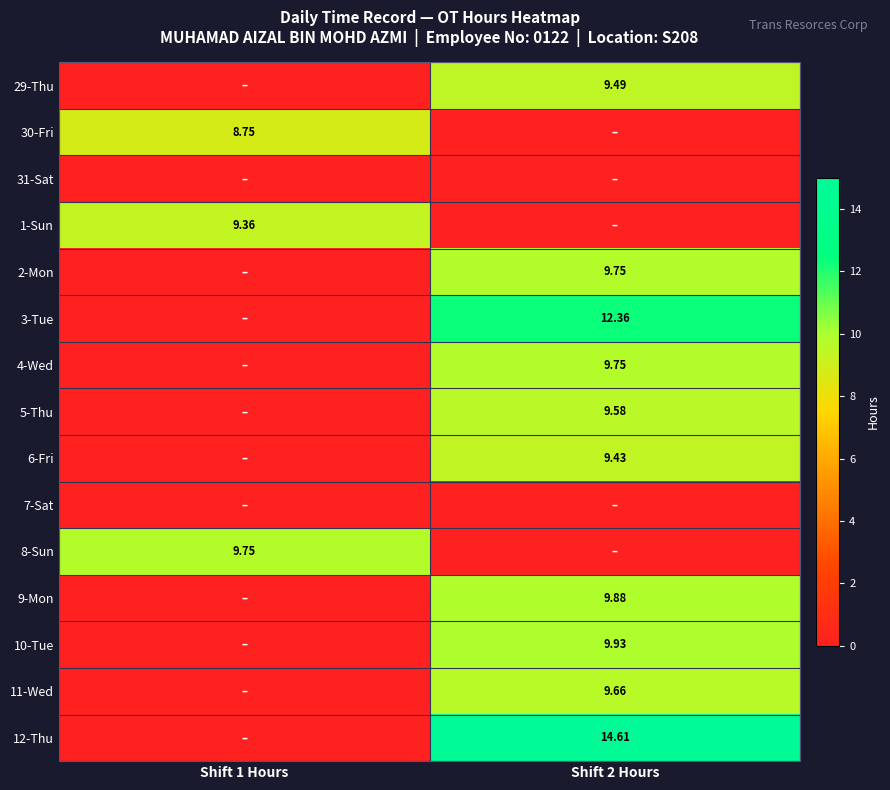

Rank the categories by 9-Mon value from highest to lowest.

Shift 2 Hours, Shift 1 Hours